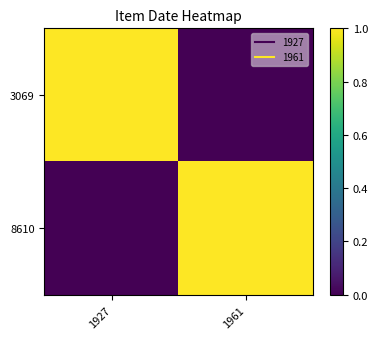

What is the total value across all series at 1961?

1